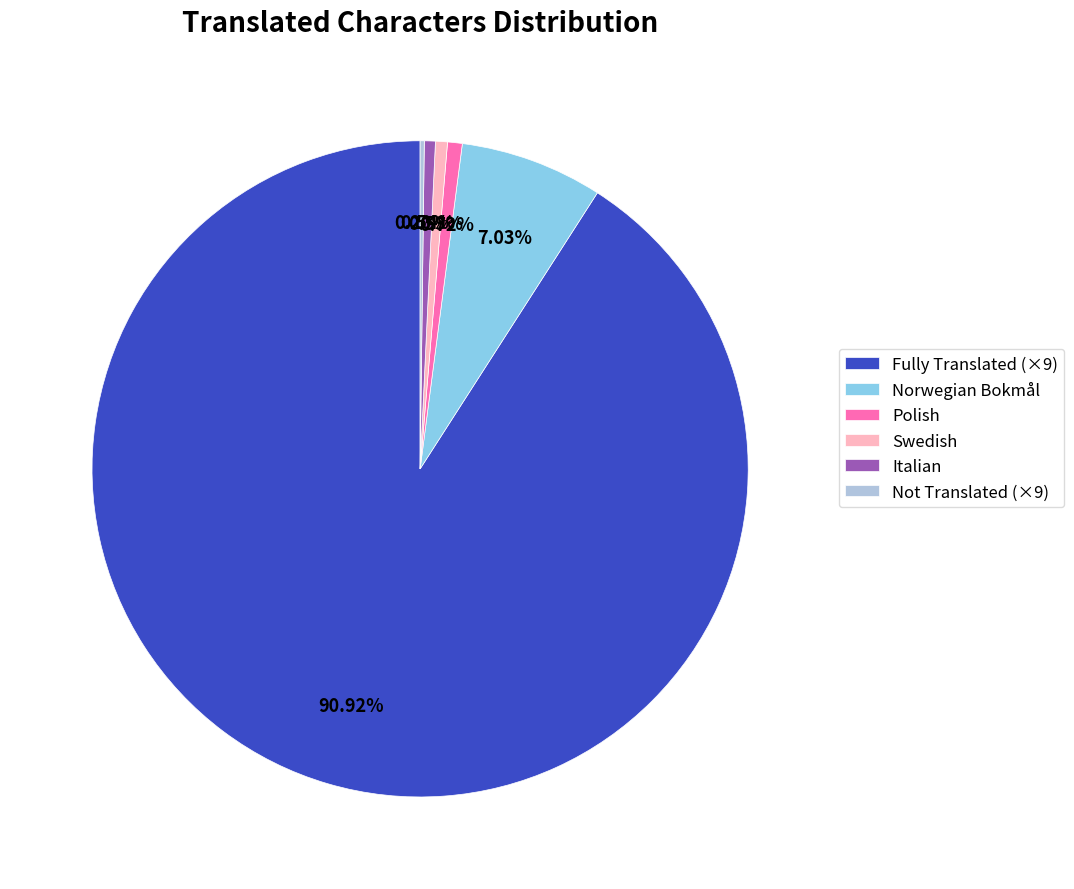

Combined, do Fully Translated (×9) and Italian account for over 50%?

Yes